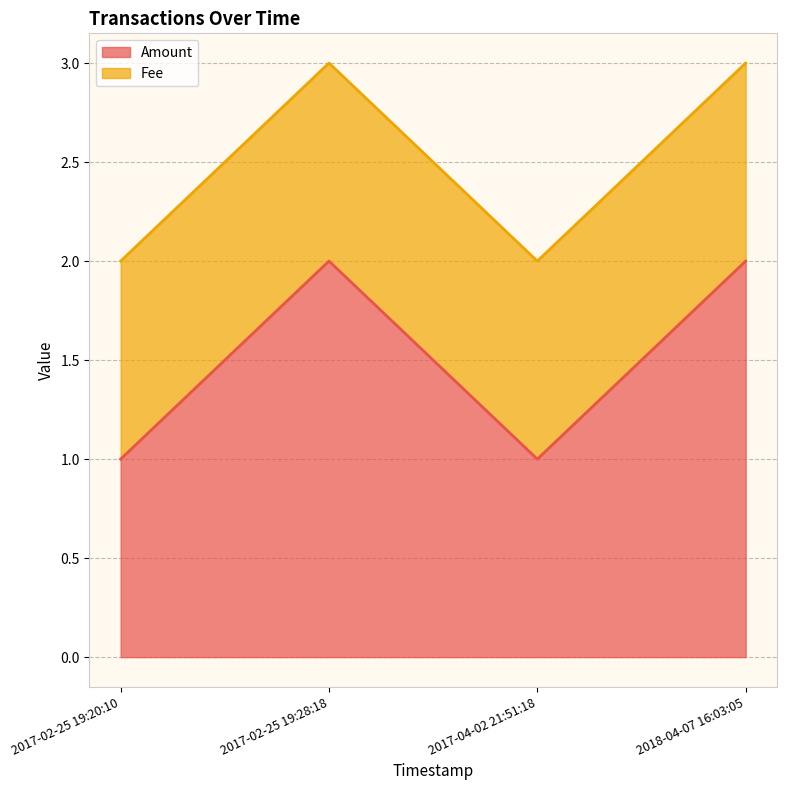

What is the change in value from 2017-02-25 19:20:10 to 2018-04-07 16:03:05?

+1